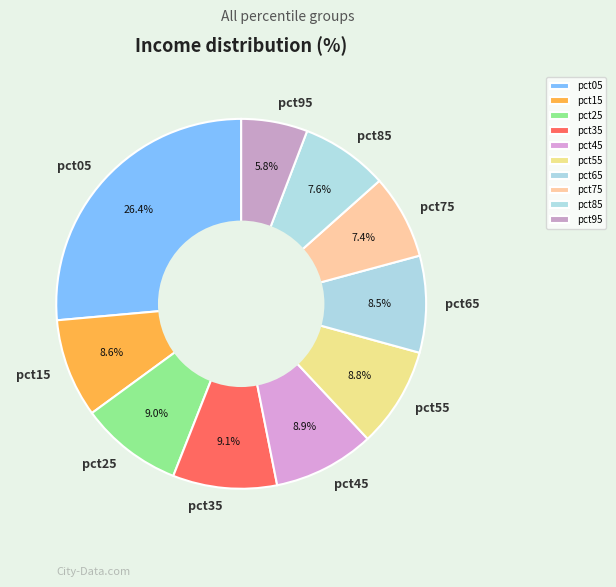

Is pct75 the majority of the pie?

No